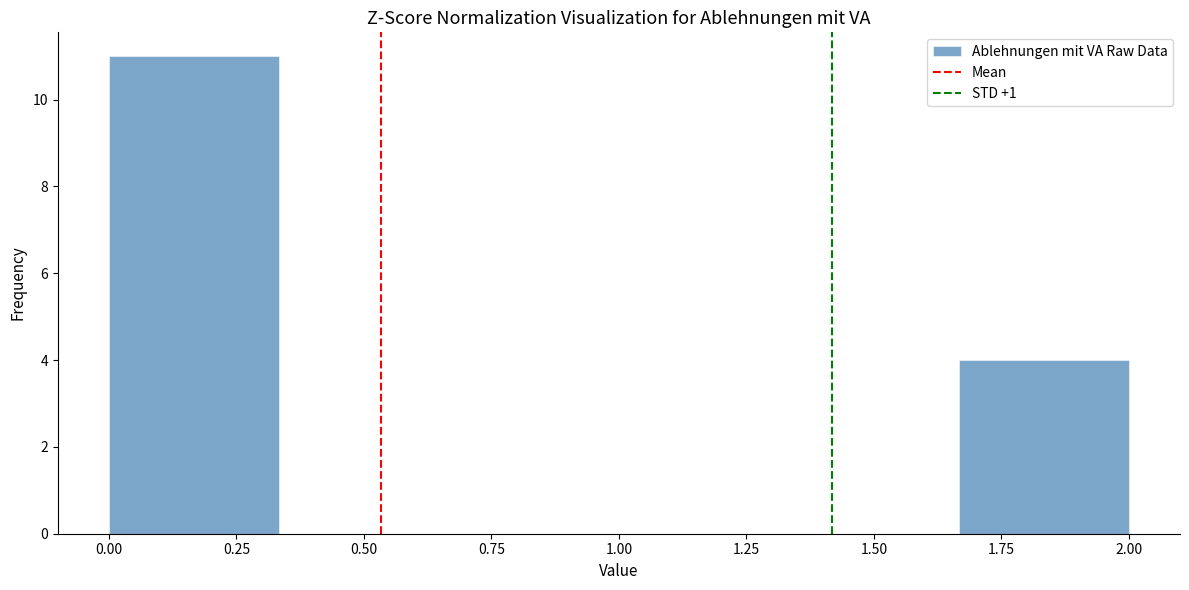

Reading left to right, list every bar in this chart as the range it spans on the x-axis followed by its height. Neither the bar edges nor the heights are printed on the chart, so give them approximately, as read against the axes.

0.00 to 0.35: 11
0.35 to 0.65: 0
0.65 to 1.00: 0
1.00 to 1.35: 0
1.35 to 1.65: 0
1.65 to 2.00: 4